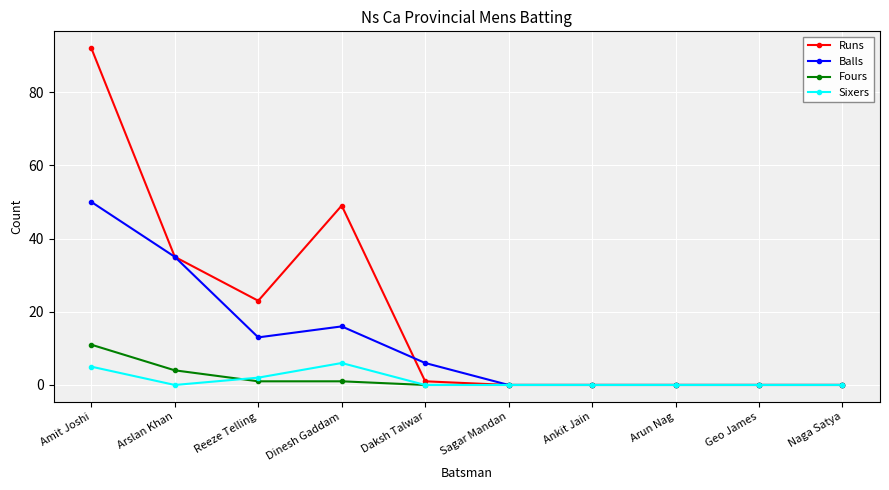

What position from the left is Geo James?

9